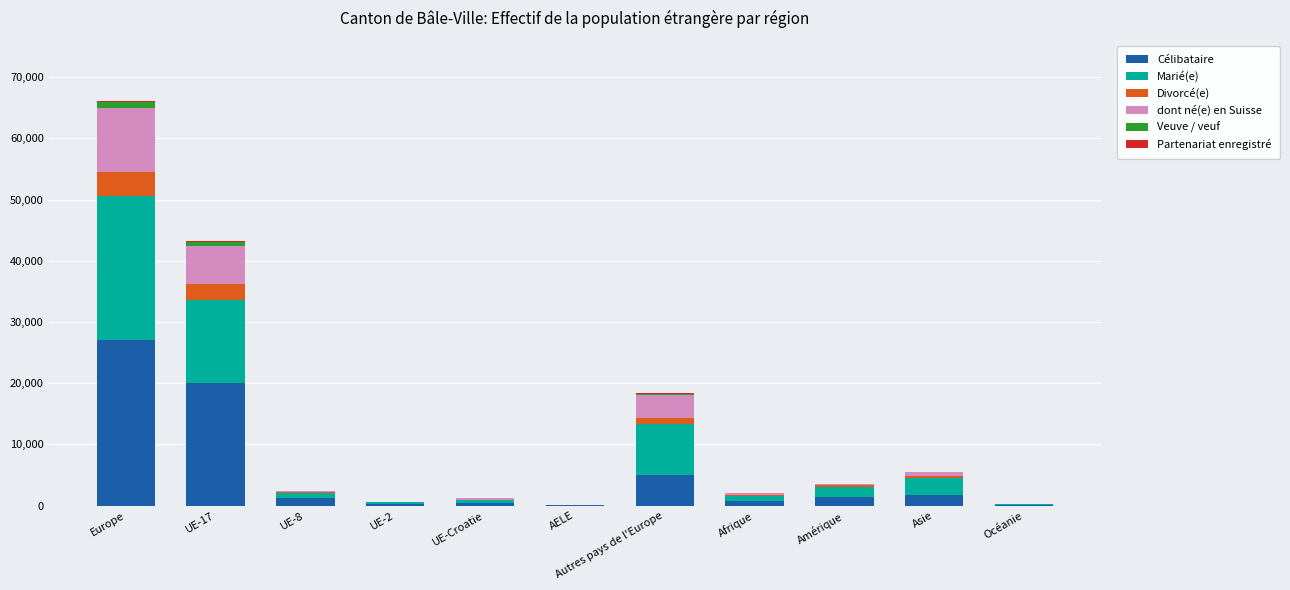

At which category is the sum across all series the highest?

Europe